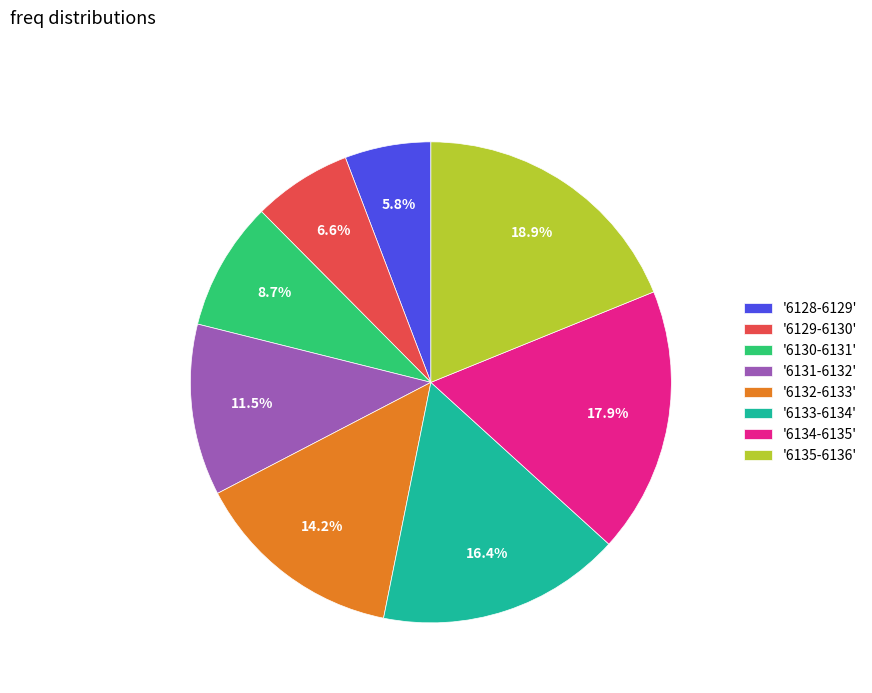

Does any single category account for the majority?

No